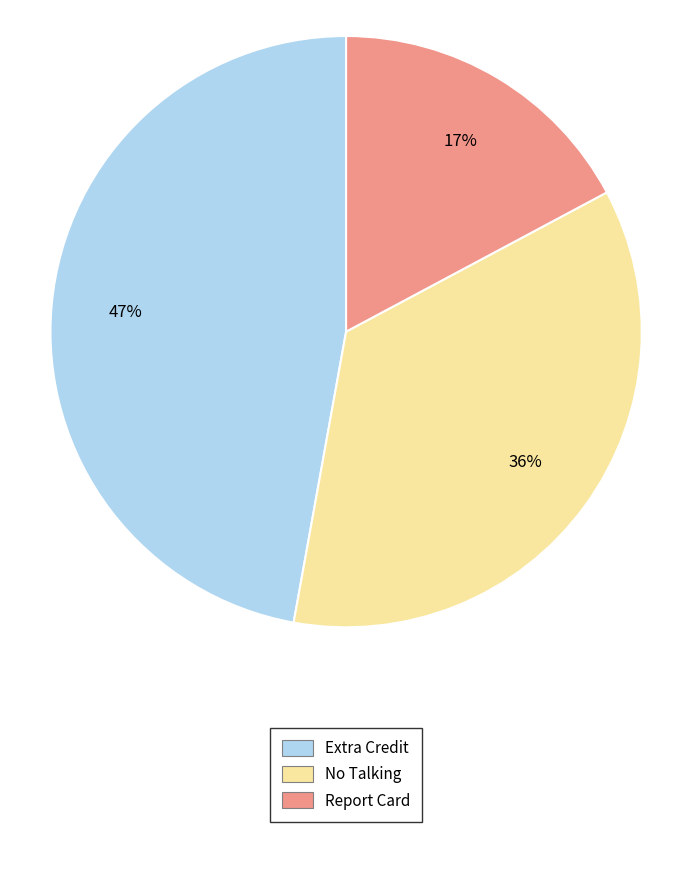

To the nearest percent, what is the average slice percentage?

33%